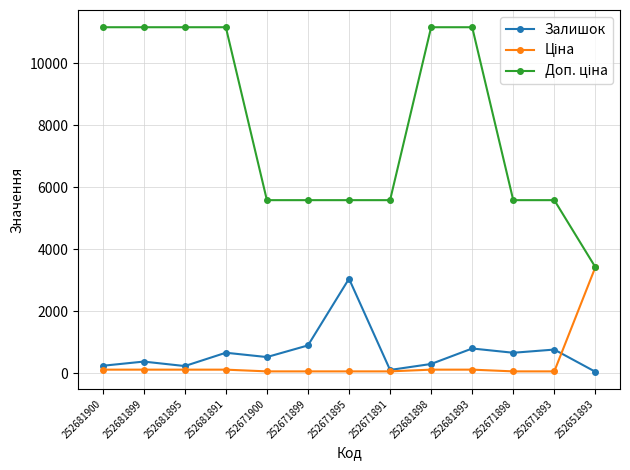

At how many categories does at least one series exceed 10261?

6